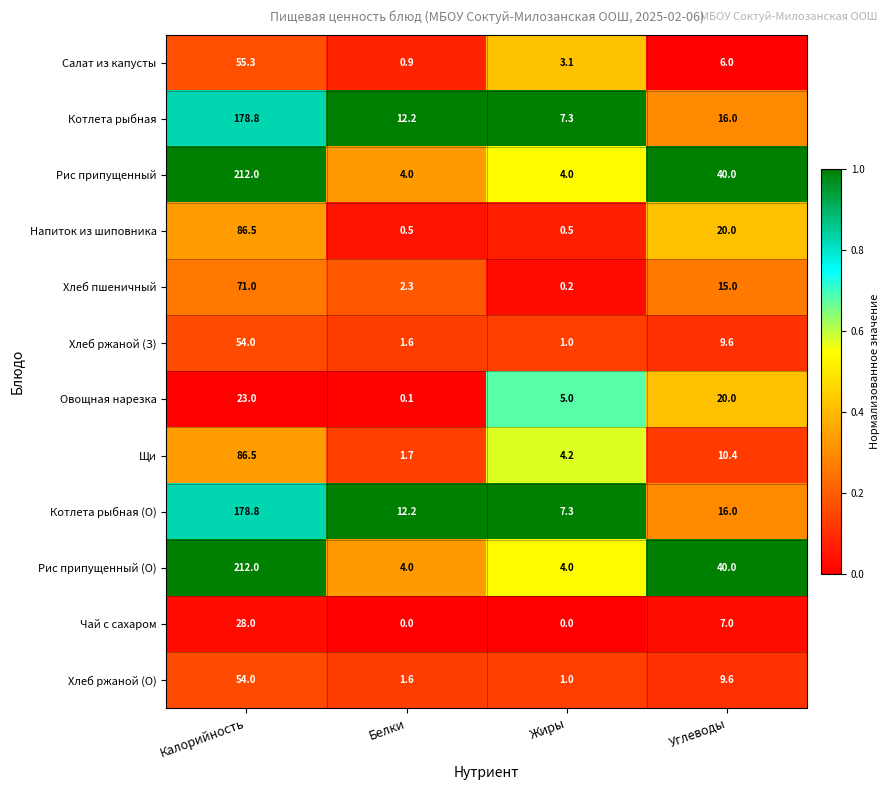

What is the spread (max minus min) of values at Белки?

12.2